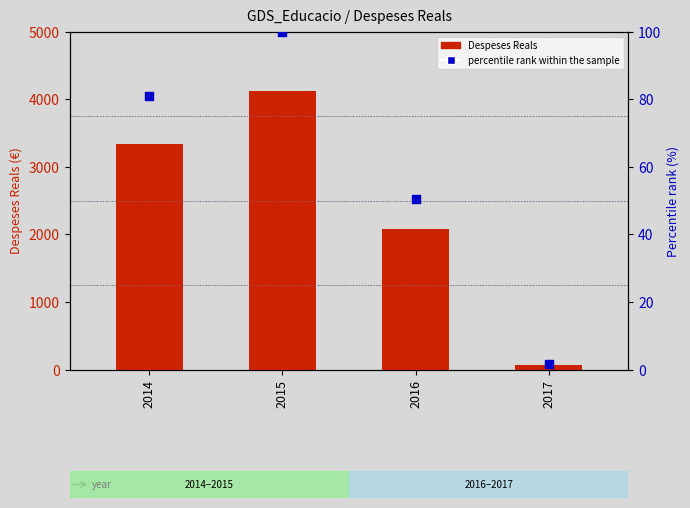

Which series has the largest Y range (max minus min)?

Despeses Reals